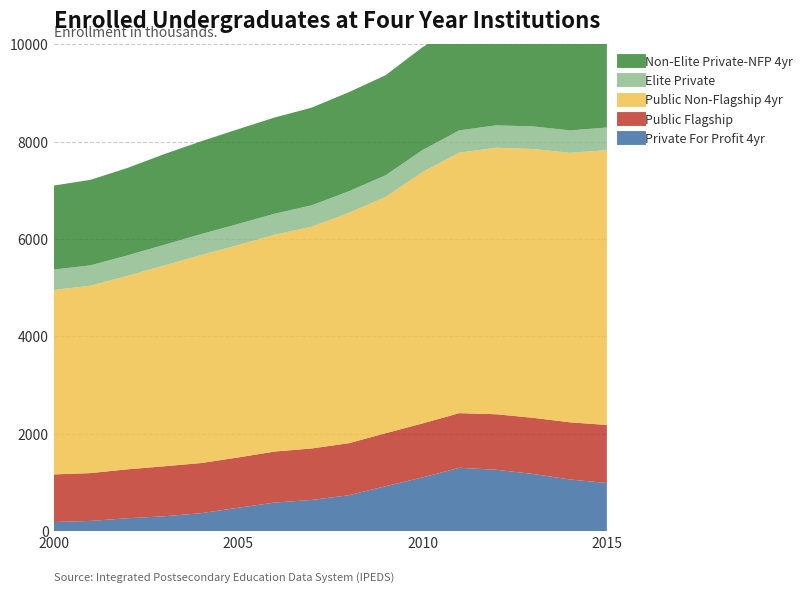

Reading right to left, what are all the values shown in this chart?

Private For Profit 4yr: 2015=990.3	2014=1061.1	2013=1175.1	2012=1261.2	2011=1302.2	2010=1103.6	2009=923.6	2008=737.6	2007=641.5	2006=588.5	2005=480.8	2004=370.0	2003=306.5	2002=265.9	2001=210.8	2000=187.9
Public Flagship: 2015=1191.1	2014=1174.0	2013=1153.1	2012=1139.8	2011=1121.9	2010=1108.7	2009=1088.1	2008=1067.9	2007=1057.1	2006=1047.5	2005=1033.1	2004=1029.2	2003=1026.7	2002=1004.2	2001=982.1	2000=977.5
Public Non-Flagship 4yr: 2015=5642.2	2014=5533.9	2013=5518.8	2012=5472.3	2011=5348.1	2010=5161.4	2009=4848.9	2008=4731.5	2007=4554.2	2006=4451.9	2005=4360.3	2004=4271.4	2003=4123.1	2002=3971.4	2001=3847.6	2000=3788.0
Elite Private: 2015=465.1	2014=460.6	2013=464.3	2012=459.5	2011=458.1	2010=451.9	2009=446.7	2008=441.8	2007=439.2	2006=432.1	2005=433.1	2004=430.3	2003=424.3	2002=421.4	2001=418.3	2000=417.8
Non-Elite Private-NFP 4yr: 2015=2277.5	2014=2263.7	2013=2243.4	2012=2220.1	2011=2165.6	2010=2111.9	2009=2055.2	2008=2034.3	2007=2005.0	2006=1975.9	2005=1946.4	2004=1905.4	2003=1861.6	2002=1795.1	2001=1755.8	2000=1724.8